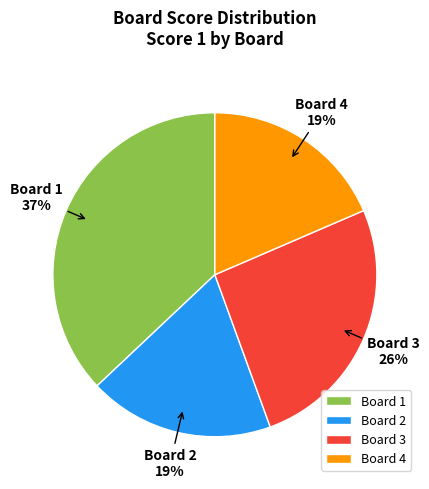

Is there a majority slice in this chart?

No